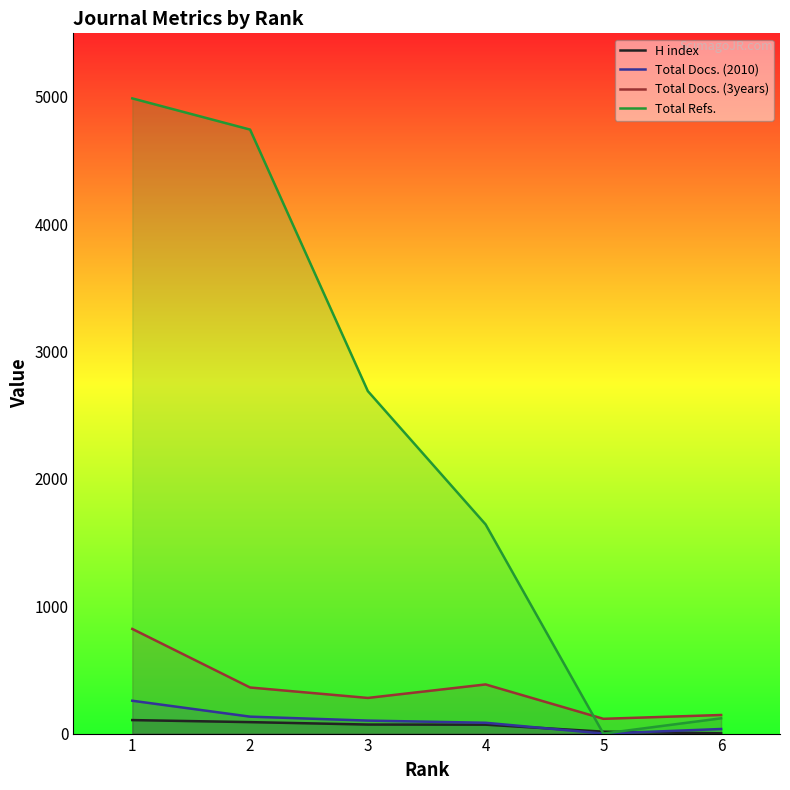

Reading left to right, transcribe all the data shown in this chart.

H index: 1=106	2=90	3=71	4=70	5=15	6=2
Total Docs. (2010): 1=258	2=133	3=102	4=85	5=0	6=36
Total Docs. (3years): 1=822	2=362	3=280	4=386	5=116	6=146
Total Refs.: 1=4989	2=4744	3=2690	4=1643	5=0	6=120